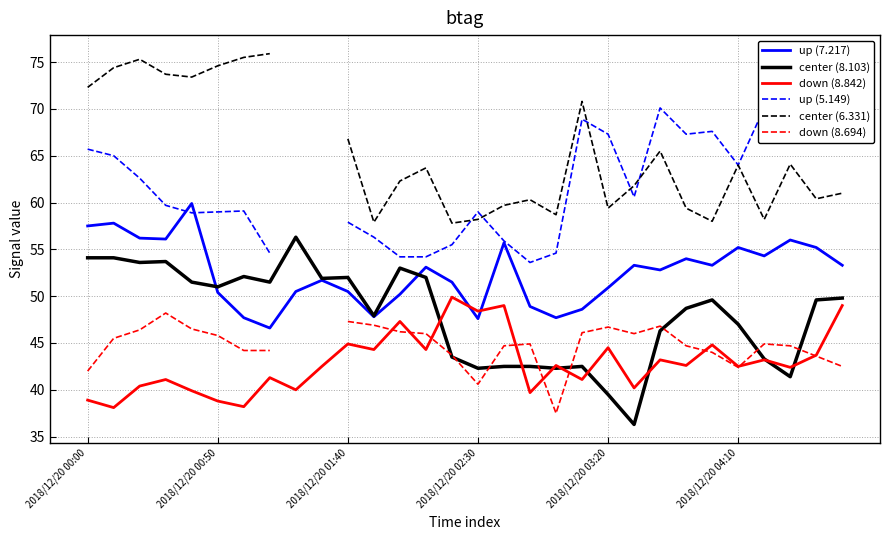

What are all the series names shown in the legend?

up (7.217), center (8.103), down (8.842), up (5.149), center (6.331), down (8.694)